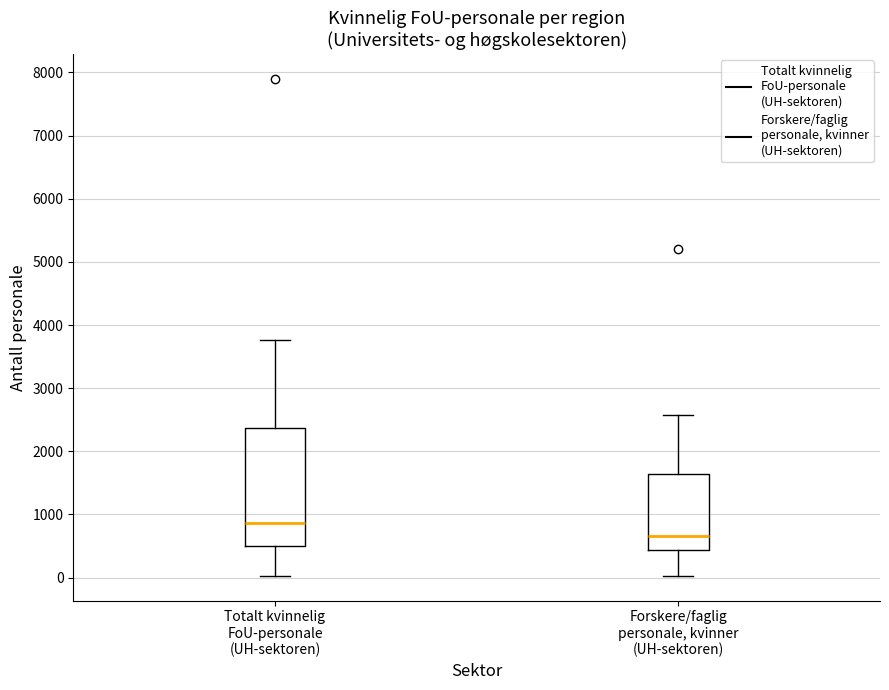

Which box is the tallest, from its lower edge to its upper edge?

Totalt kvinnelig FoU-personale (UH-sektoren)